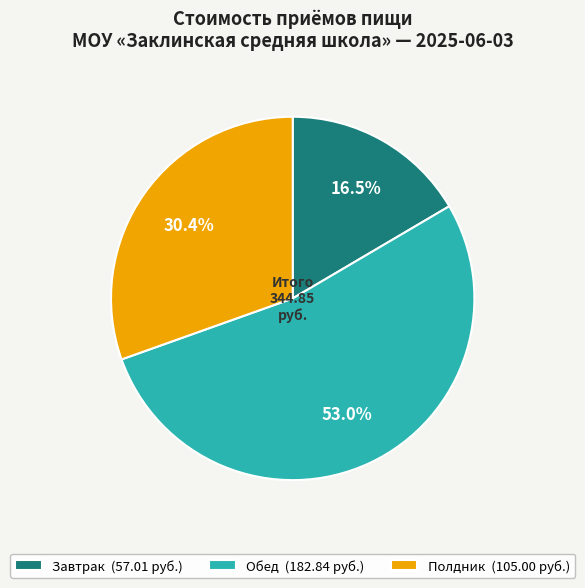

Which category accounts for the majority?

Обед